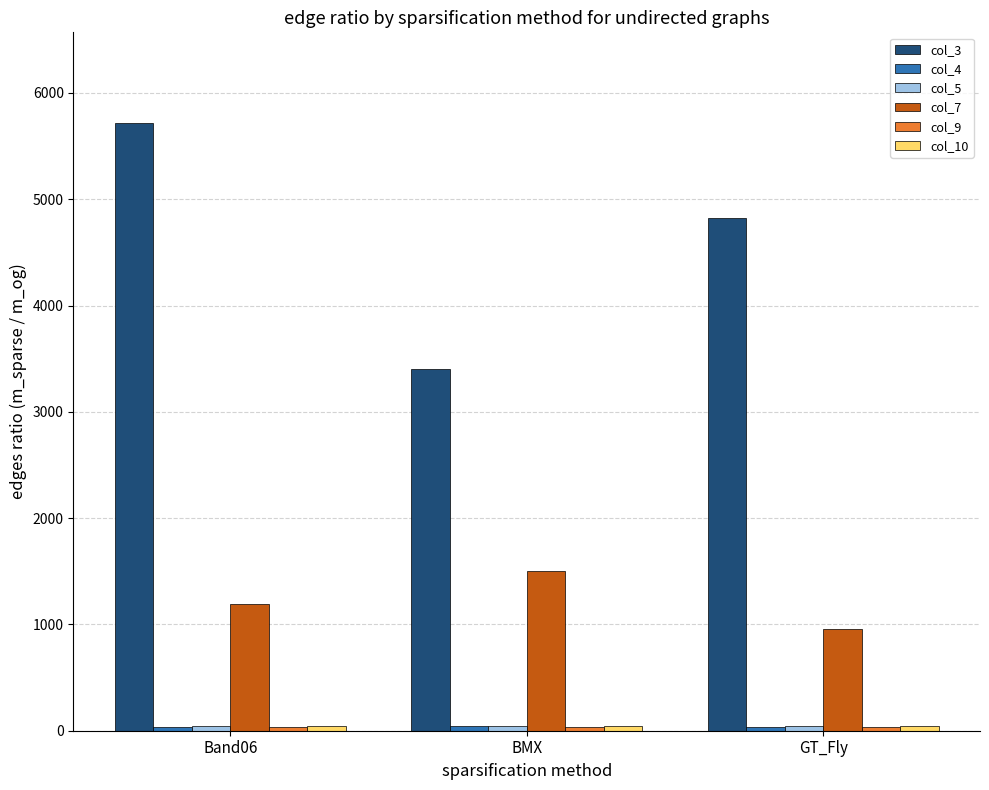

The value of col_7 at GT_Fly is 953.2. True or false?

True